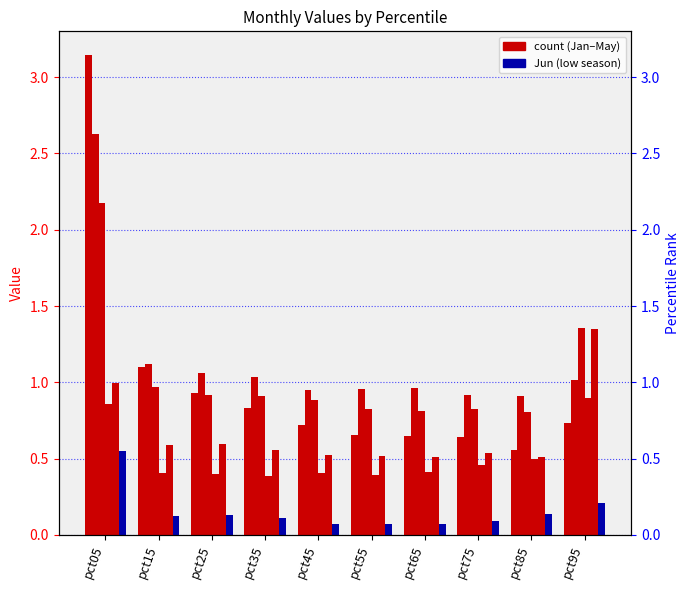

The Jan series shows 5.2 at pct05. True or false?

False